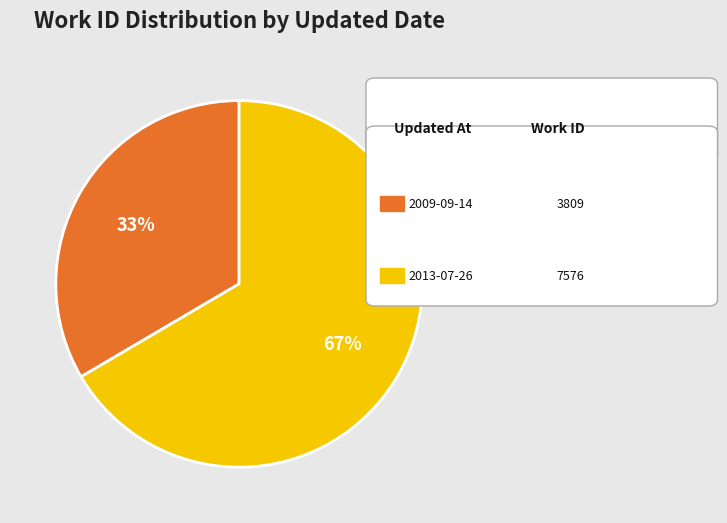

How many segments does this pie chart have?

2